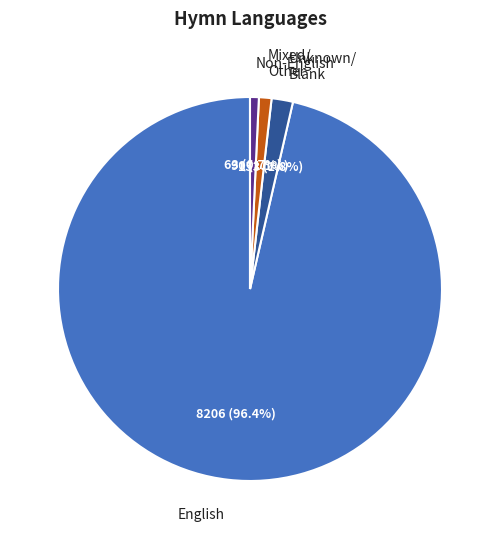

How much of the chart is everything except Unknown/ Blank?

98.2%